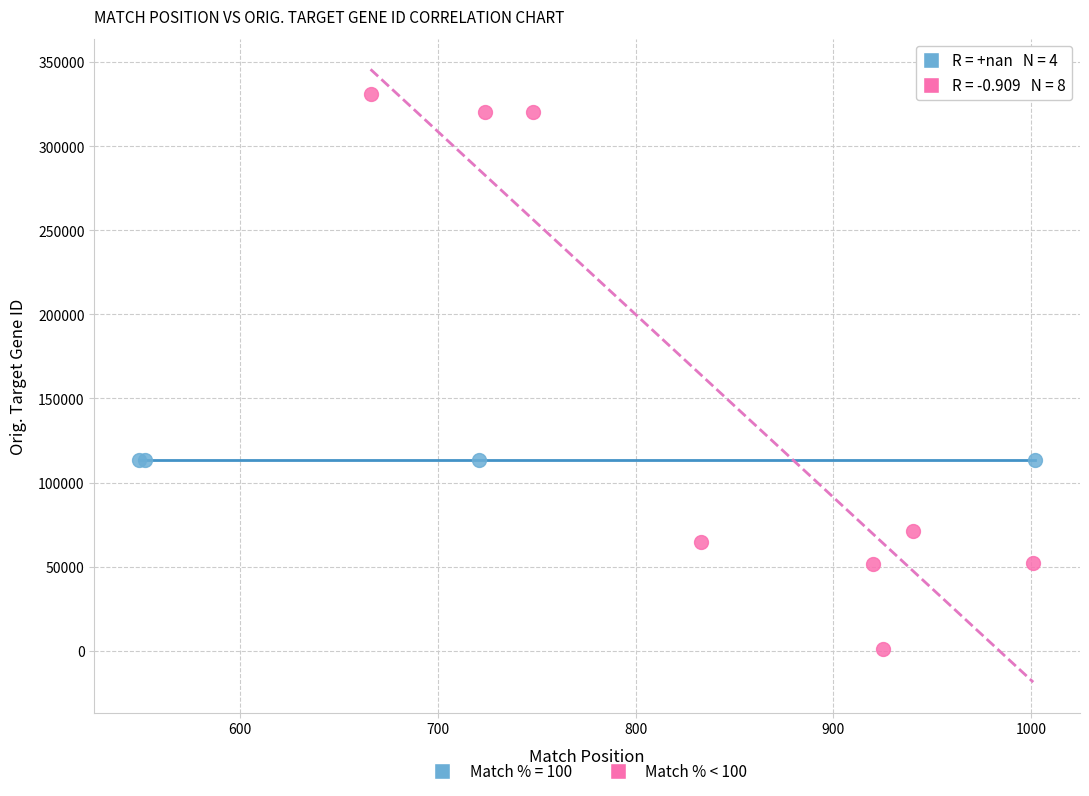

Which series contains the lowest Y value?

Match % < 100